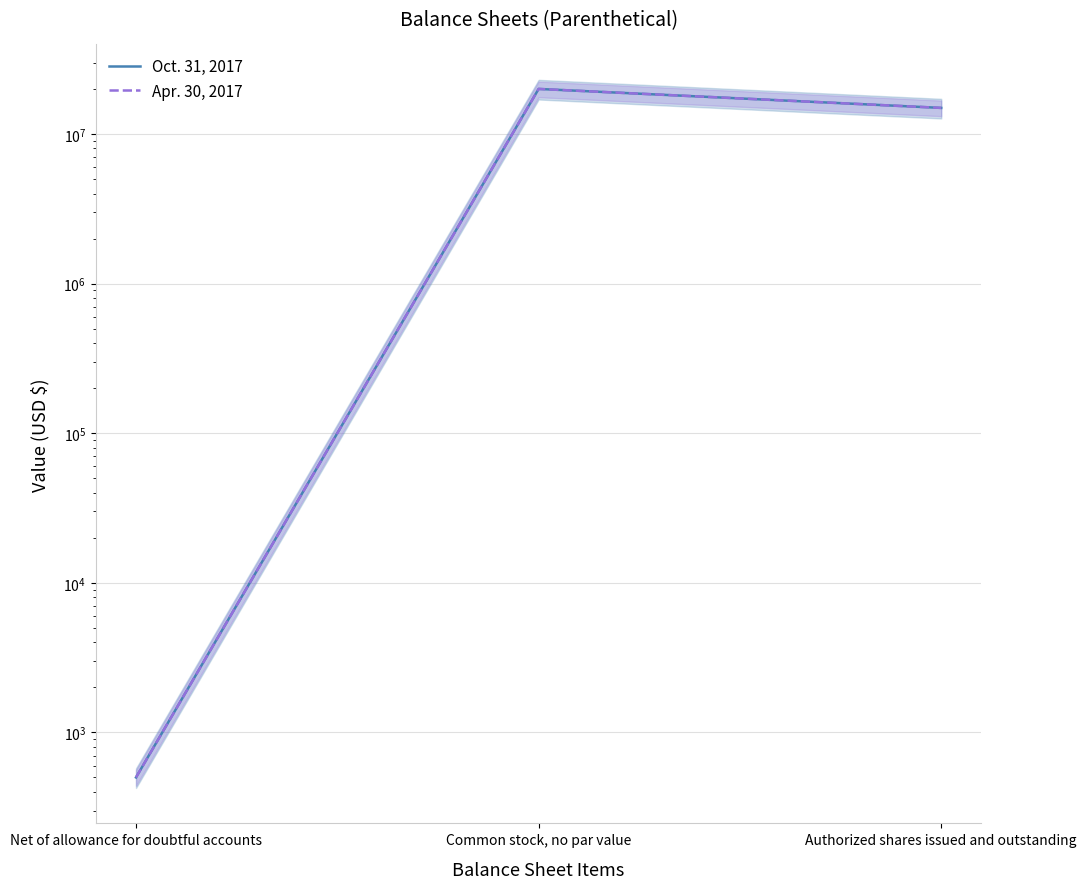

Reading left to right, what are all the values shown in this chart?

Oct. 31, 2017: 500	20000000	14935511
Apr. 30, 2017: 500	20000000	14935511